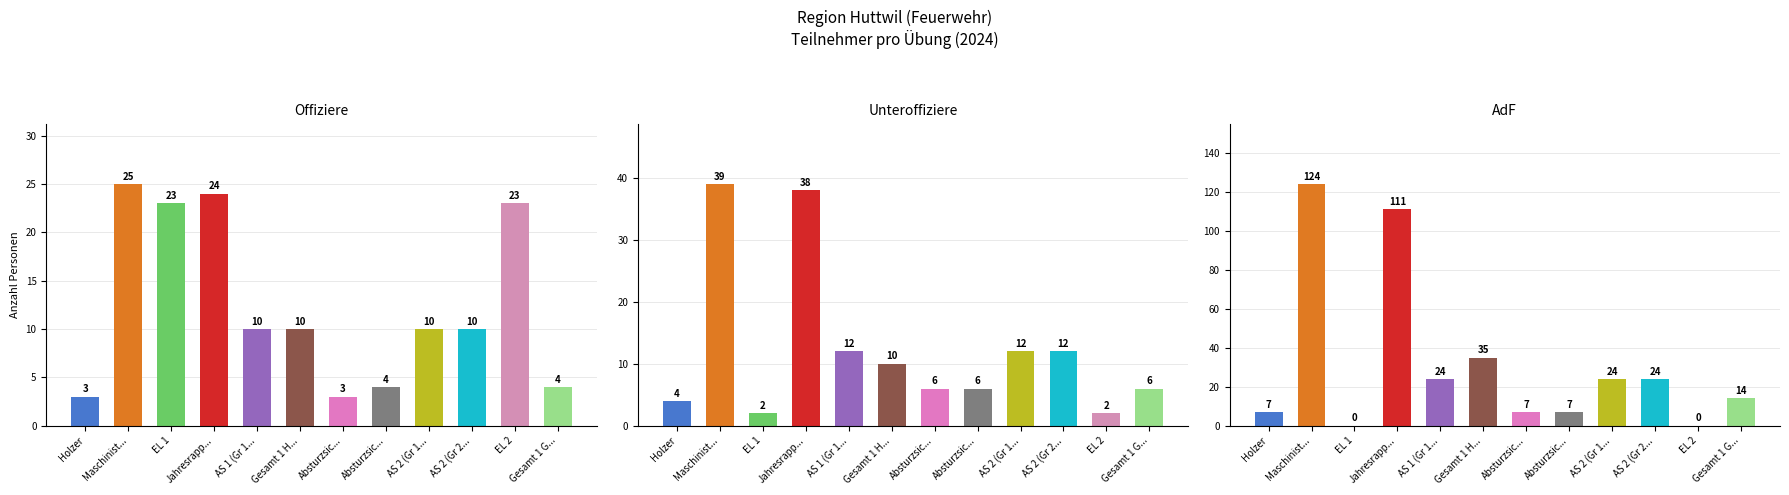

At EL 1, list the series in order from largest to smallest.

Offiziere, Unteroffiziere, AdF